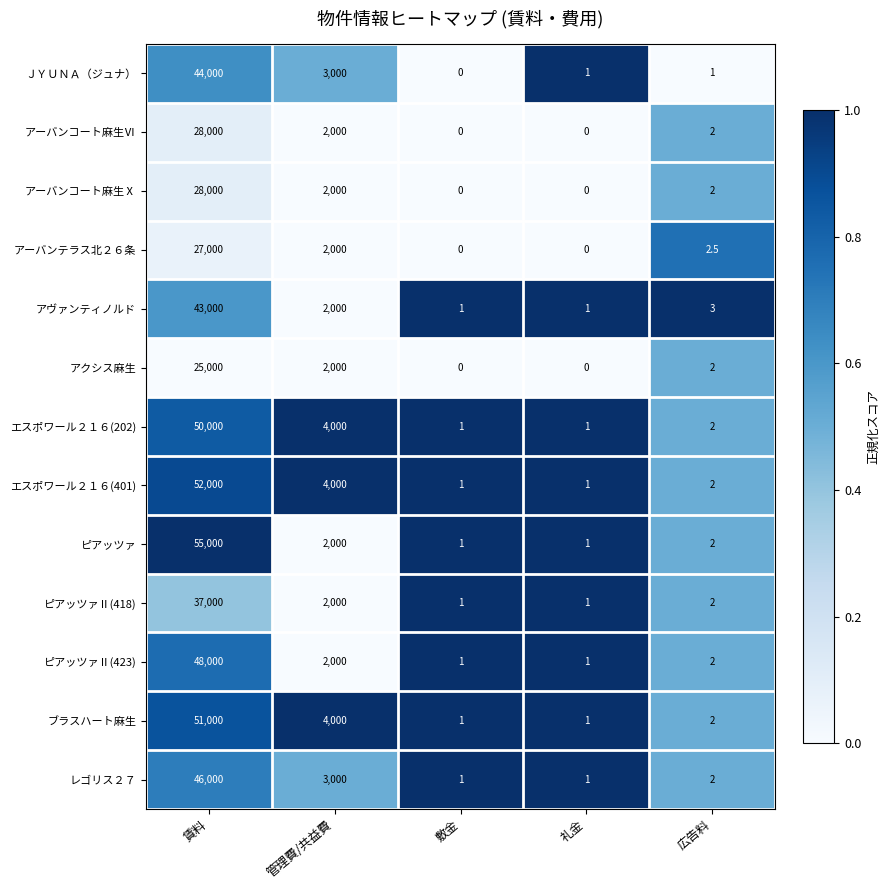

The value of ブラスハート麻生 at 敷金 is 1.0. True or false?

True